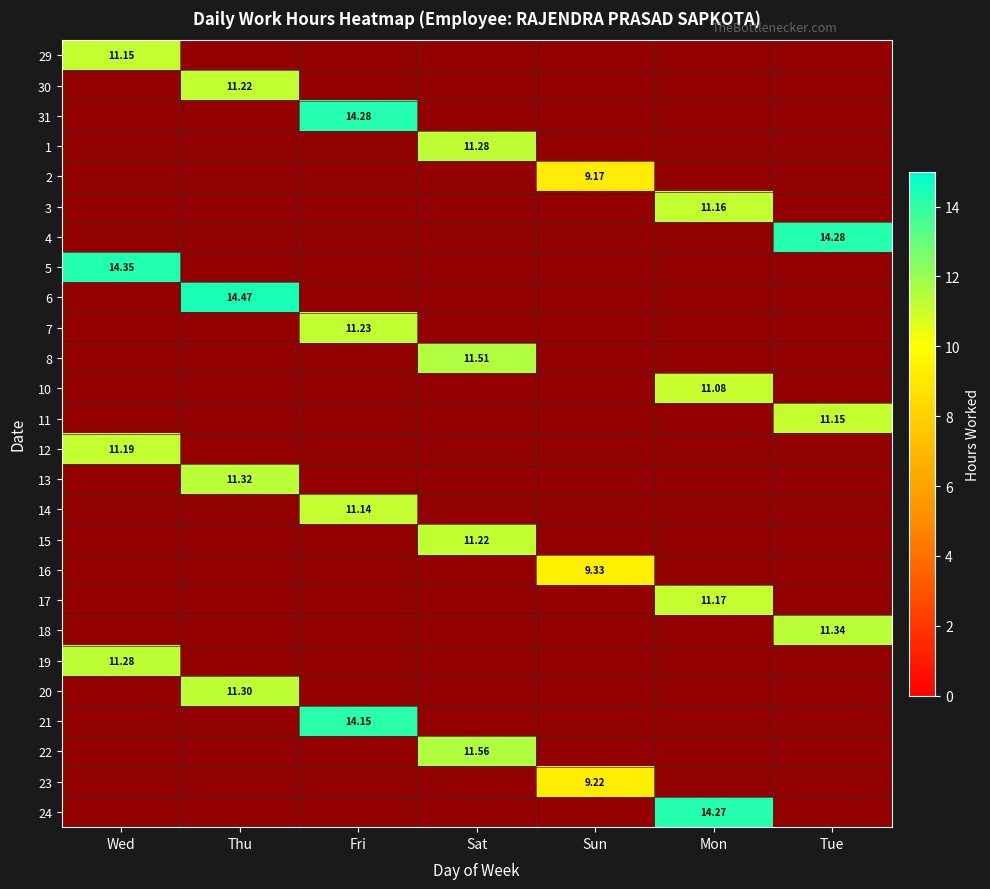

At Wed, list the series in order from smallest to largest.

29, 30, 31, 1, 2, 3, 4, 5, 6, 7, 8, 10, 11, 12, 13, 14, 15, 16, 17, 18, 19, 20, 21, 22, 23, 24